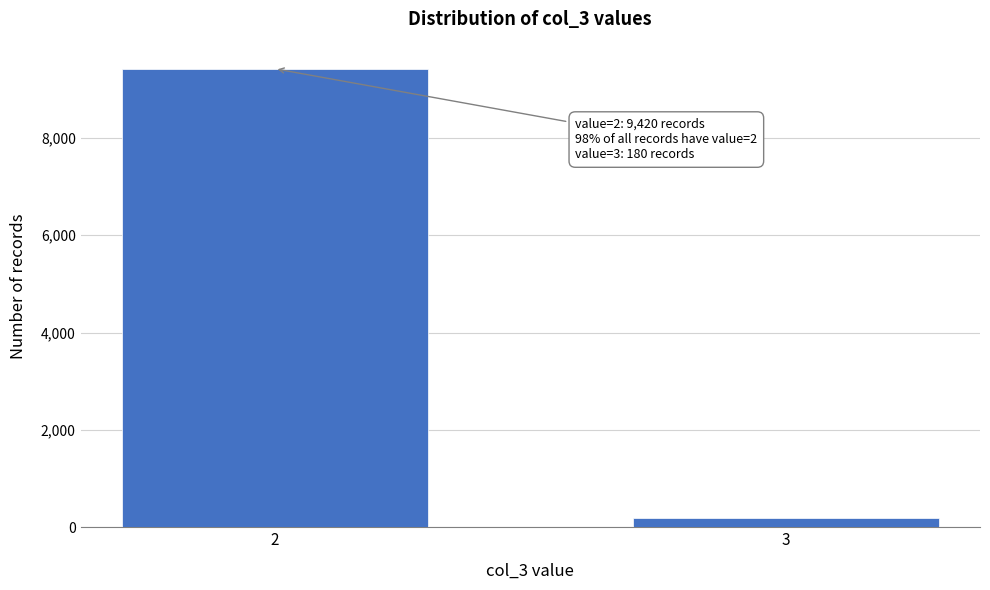

Reading left to right, transcribe all the data shown in this chart.

9420	180